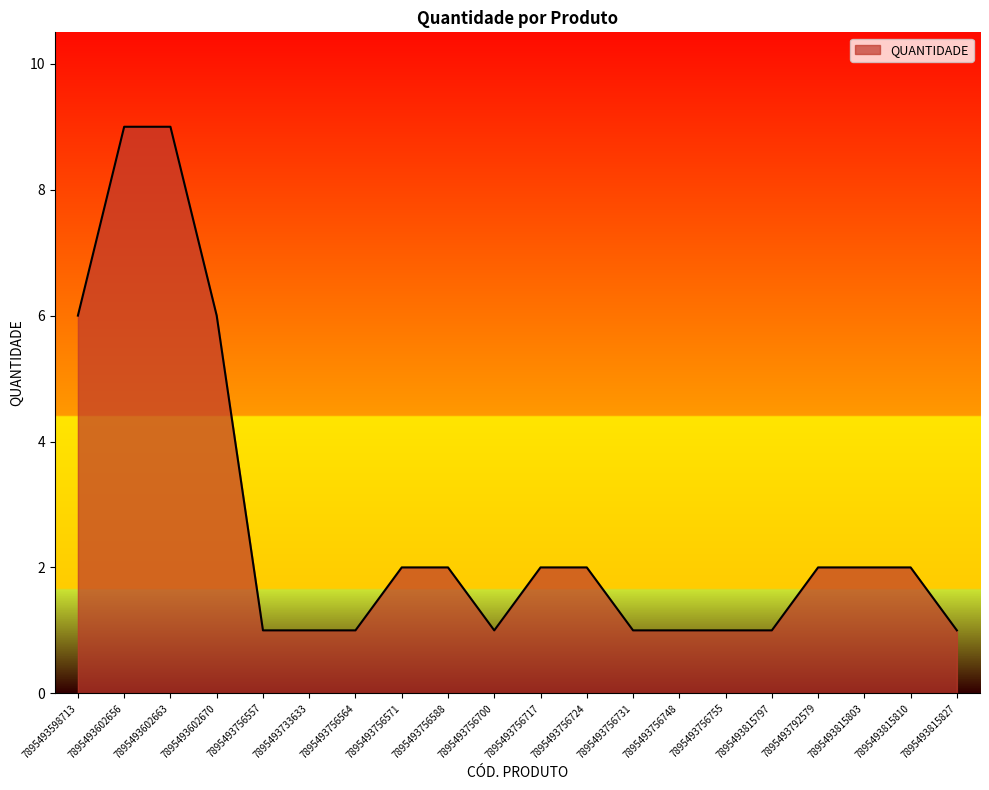

True or false: the data shows 6 at 7895493602670.

True